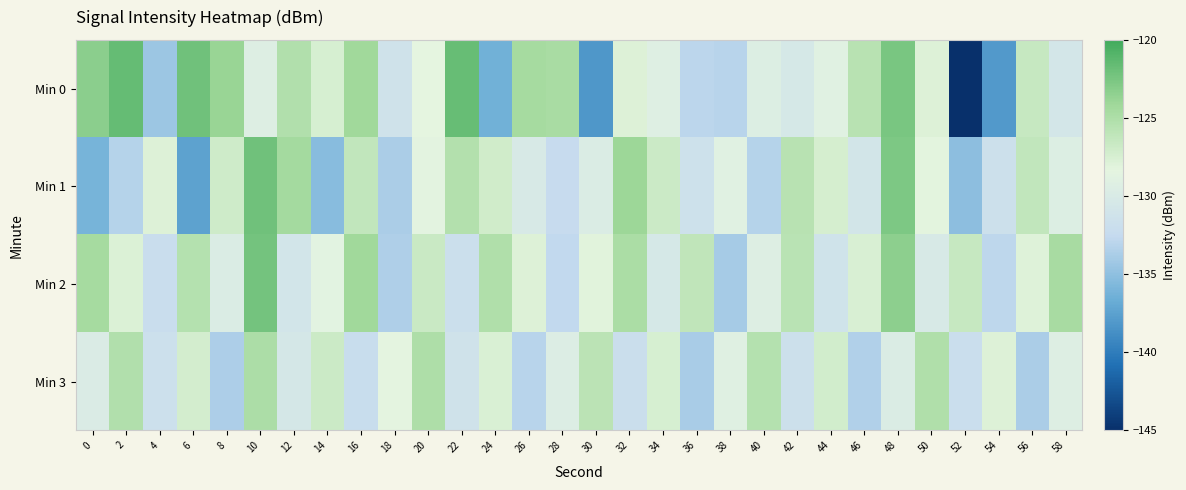

Count the number of categories in the chart.

30